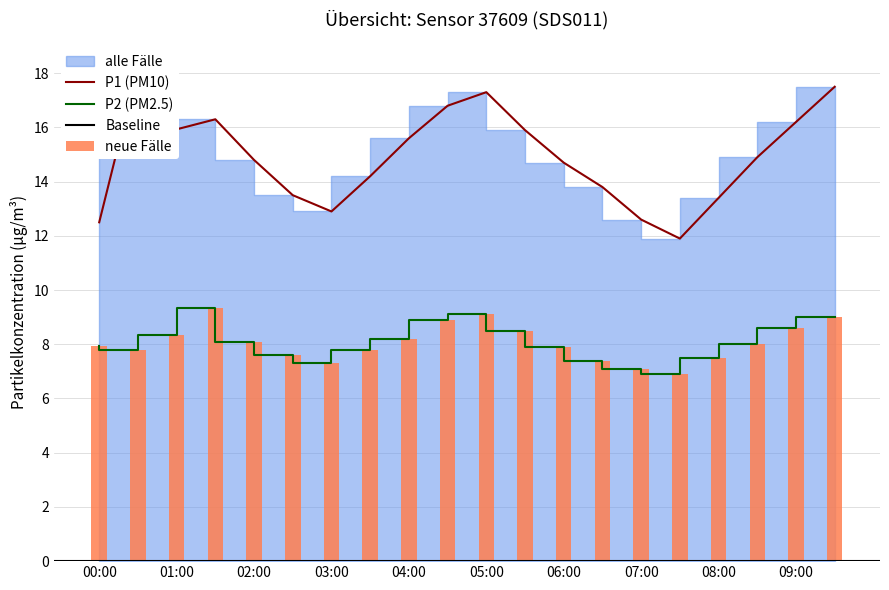

Is the value of P1 at 06:00 greater than the value of P2 at 04:30?

Yes